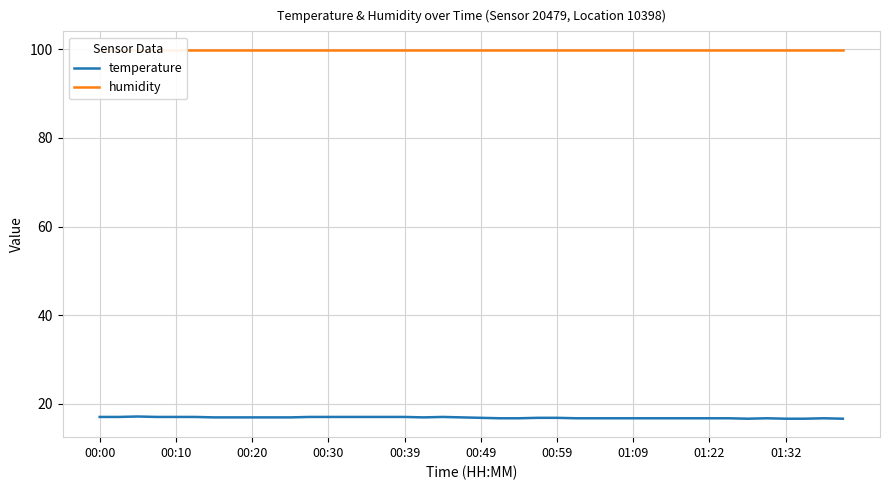

What is the minimum value shown in the chart?

16.6